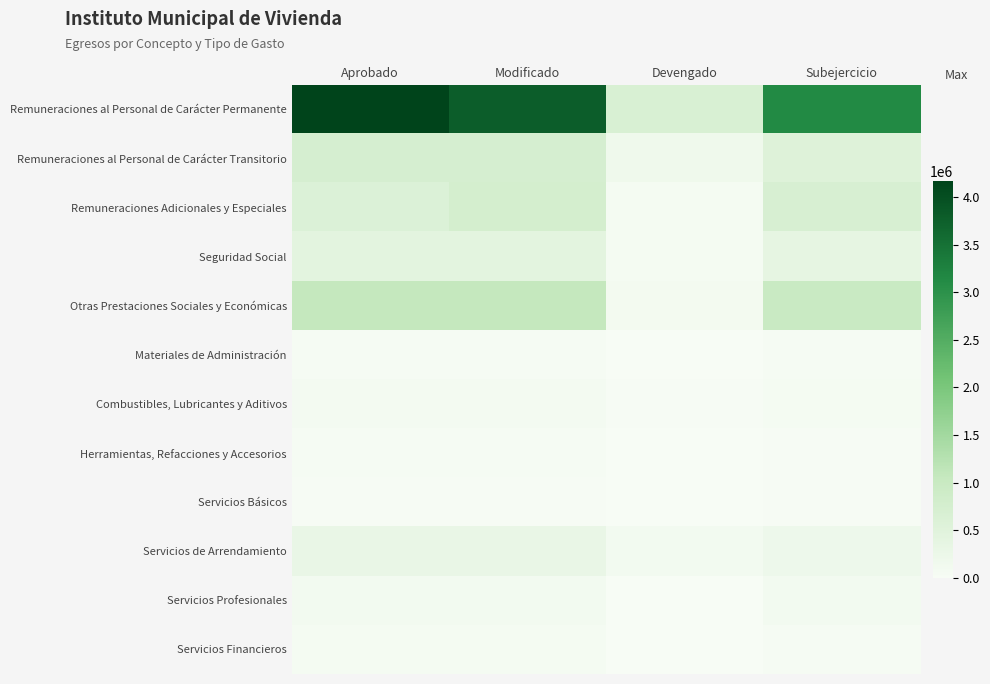

Between Aprobado and Modificado, which series saw the biggest shift?

Remuneraciones al Personal de Carácter Permanente